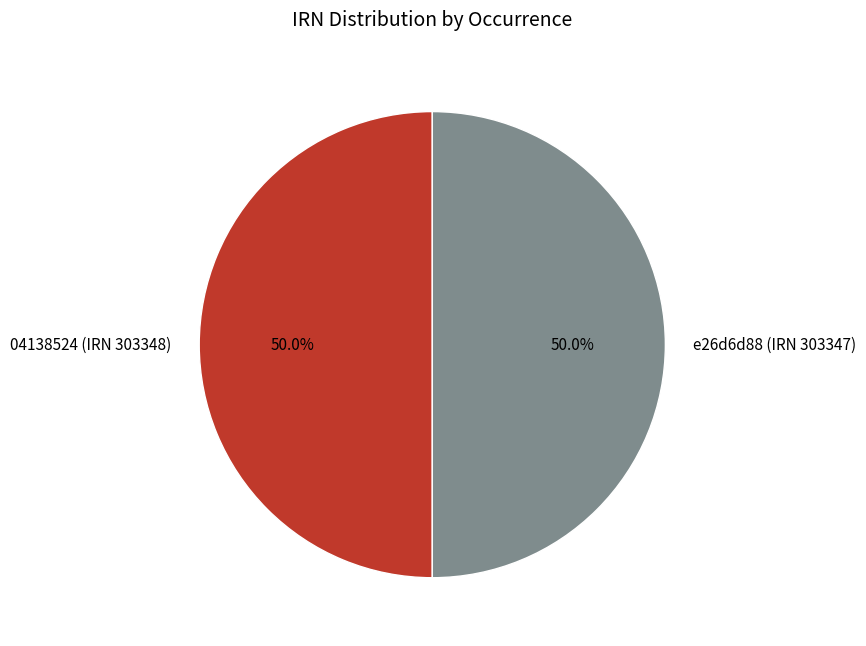

What is the ratio of the value at 04138524 (IRN 303348) to the value at e26d6d88 (IRN 303347)?

1.0